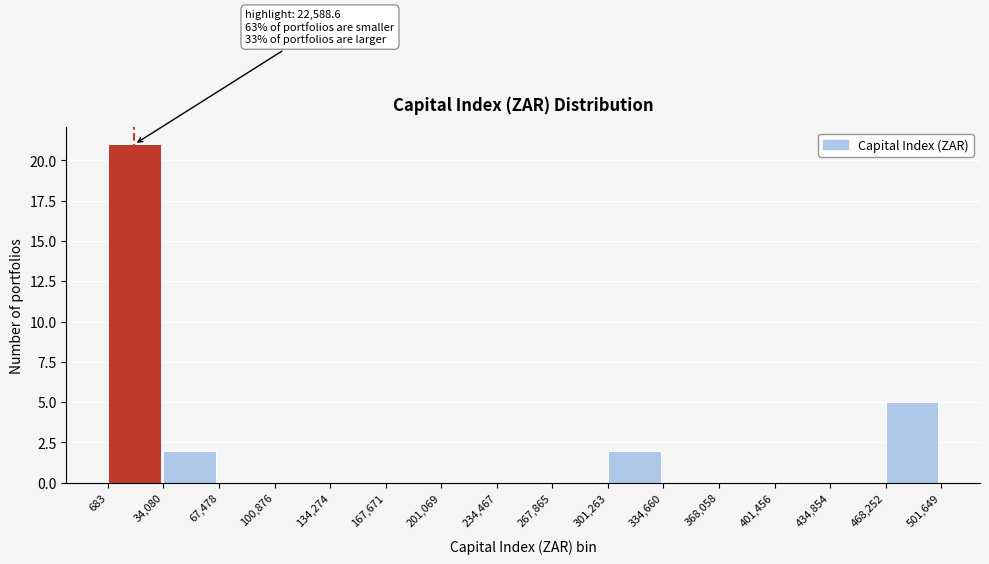

Which range on the x-axis has the tallest bar?

683 to 34,080